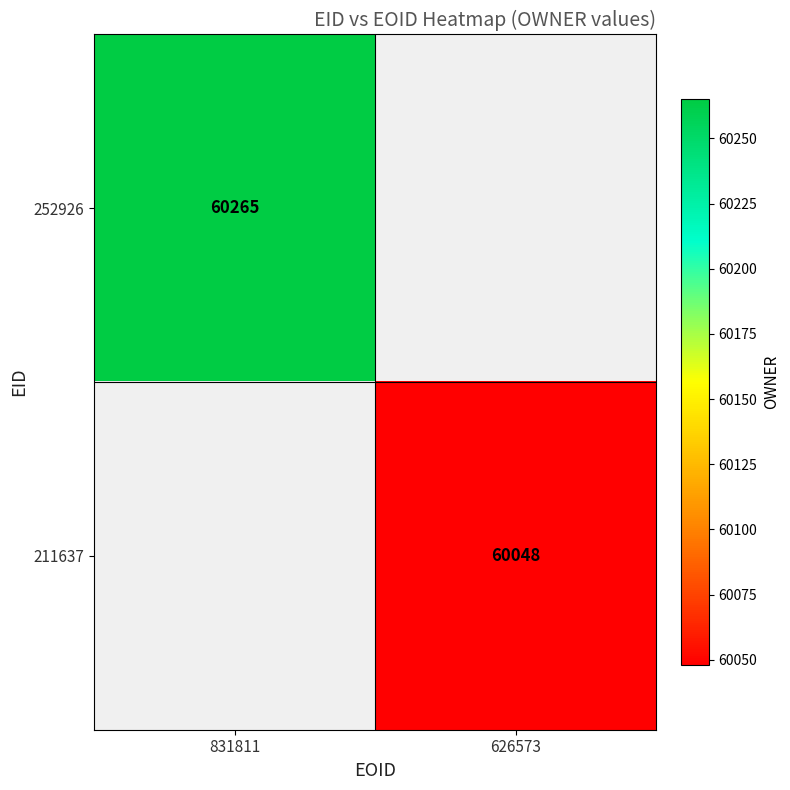

The 211637 series shows 93274 at 626573. True or false?

False